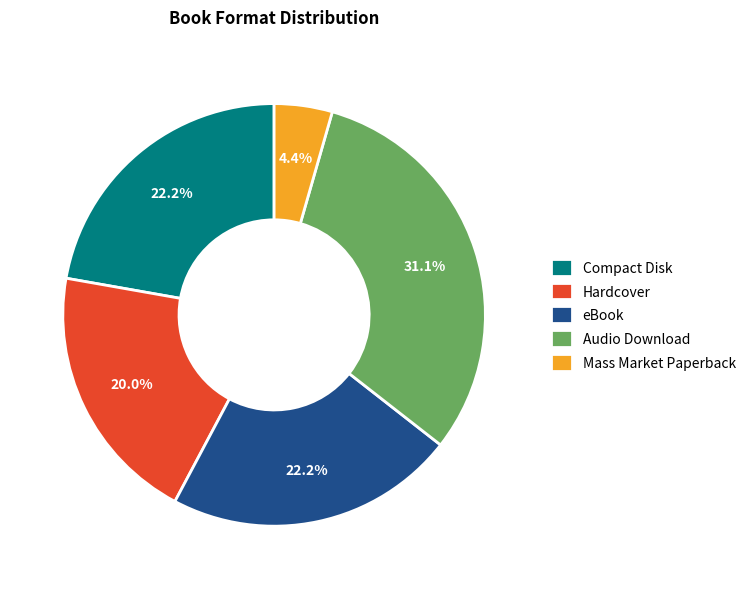

True or false: Audio Download accounts for 38% of the total.

False